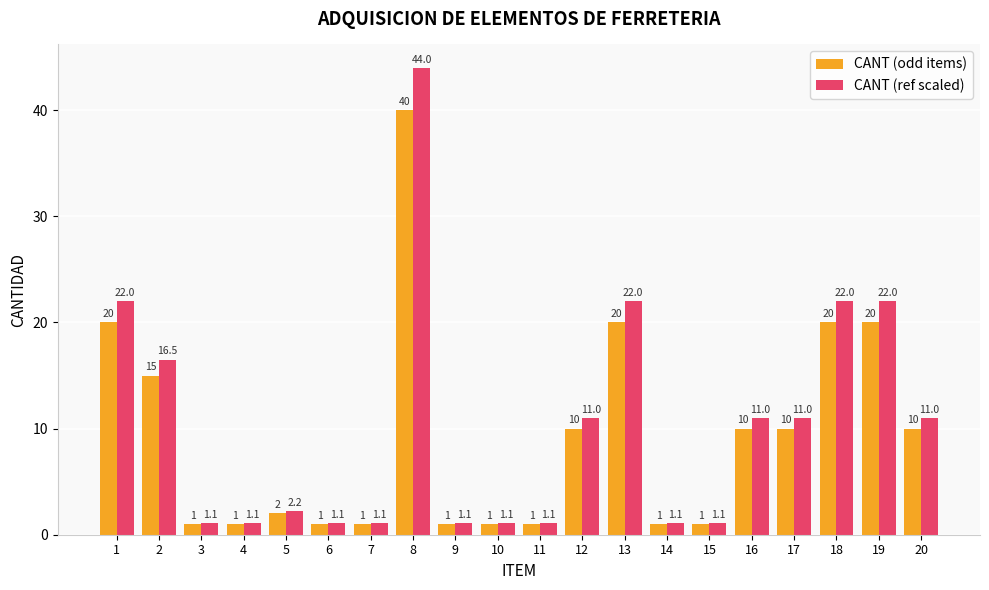

What is the value of the CANT (odd items) bar at the 3rd from the left?

1.0